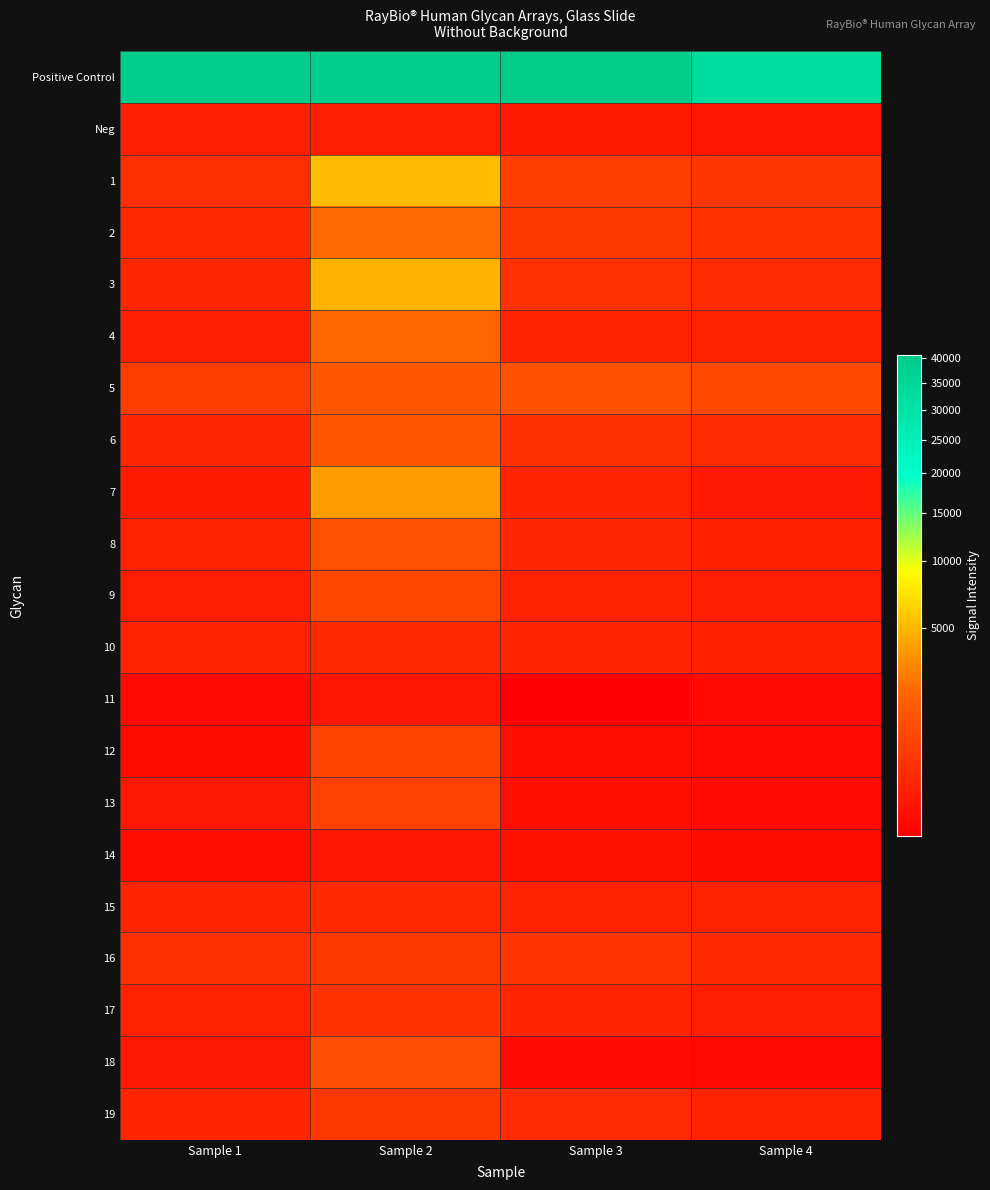

How many categories are shown in the chart?

4